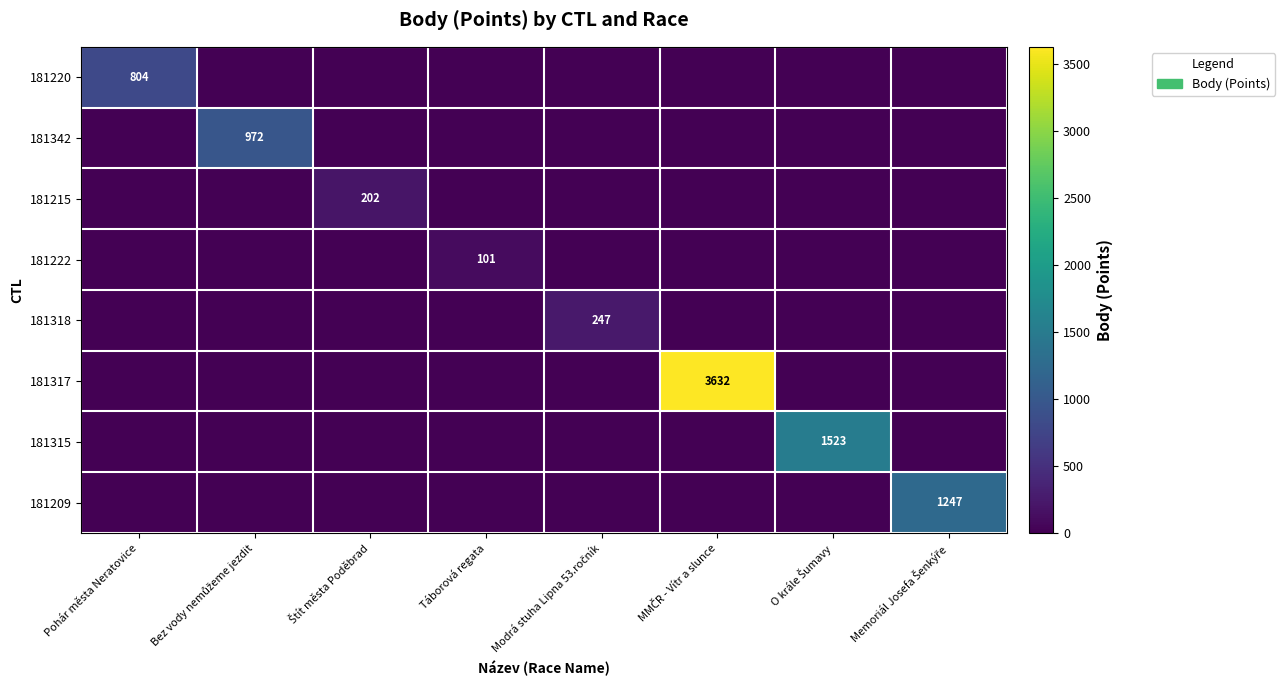

What is the sum of all 181209 values?

1247